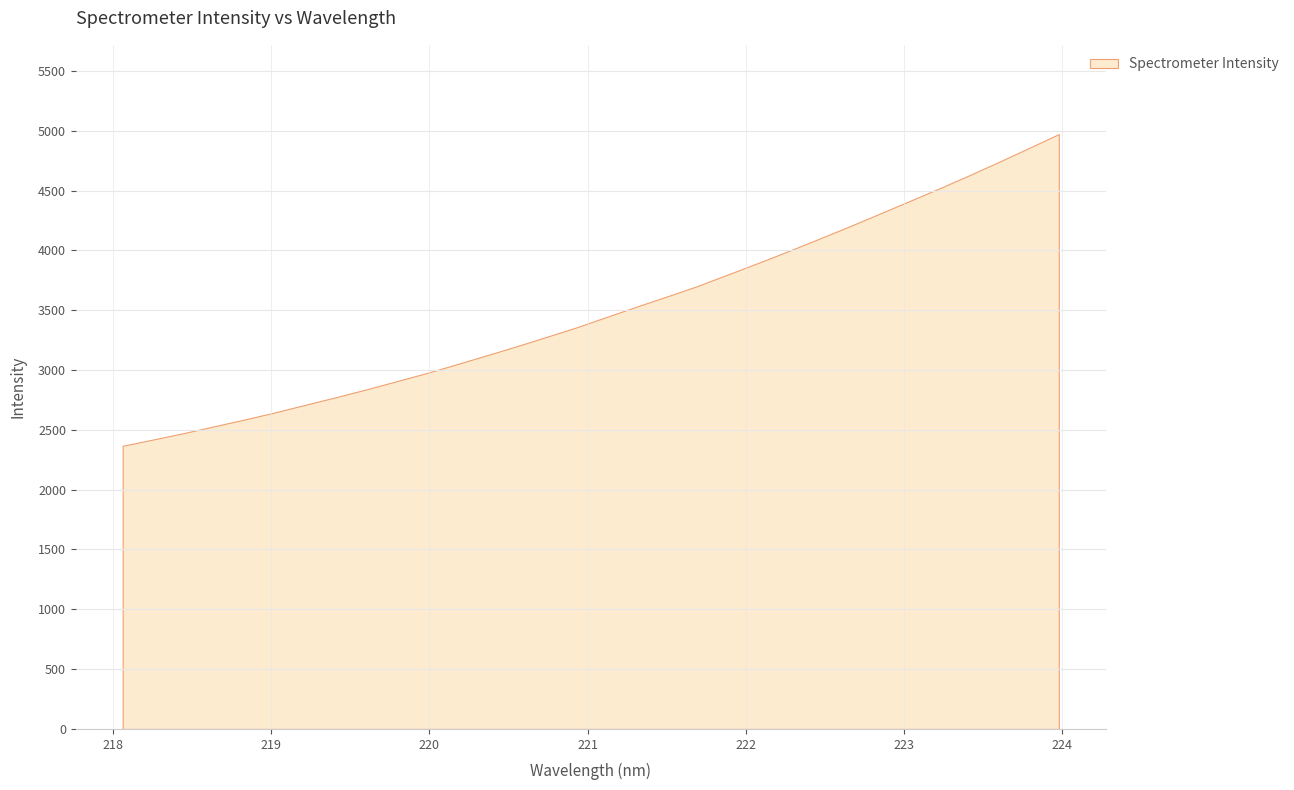

Is it true that the value at 220.1623 is 4436.3?

False